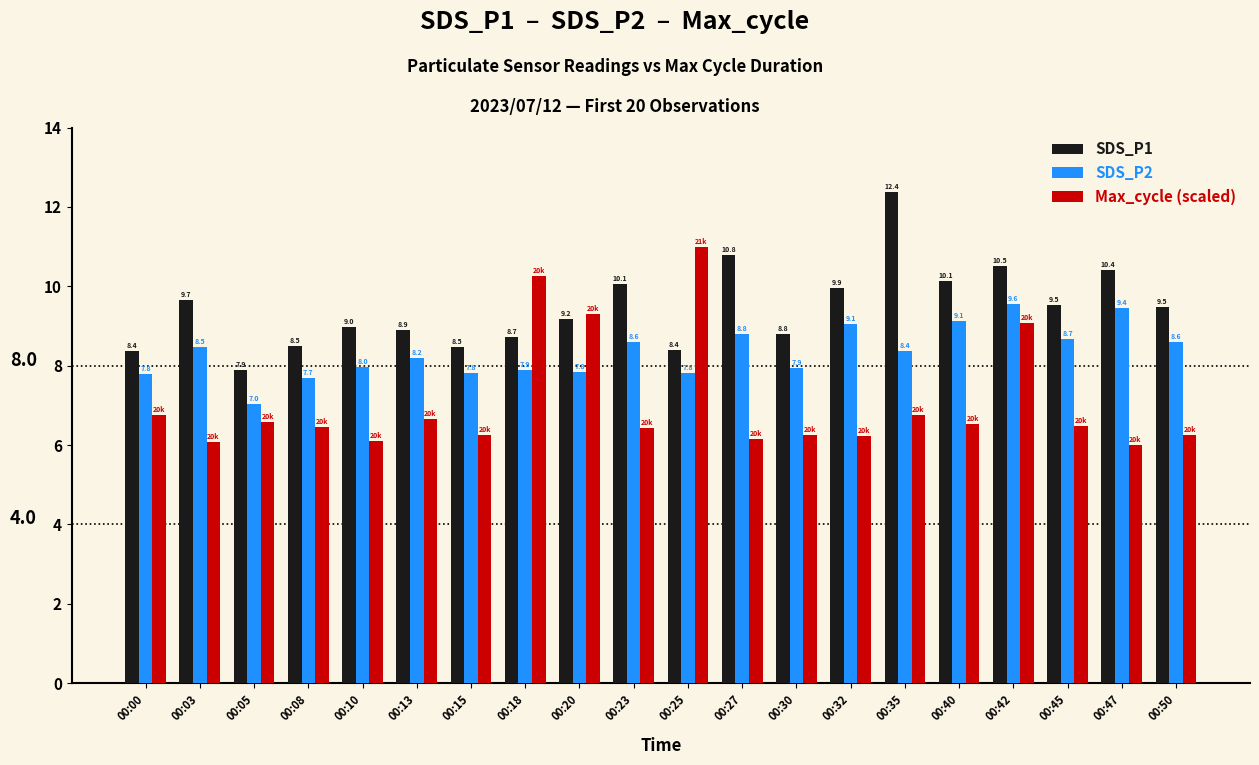

Rank the series by their maximum value, from highest to lowest.

SDS_P1, Max_cycle (scaled), SDS_P2